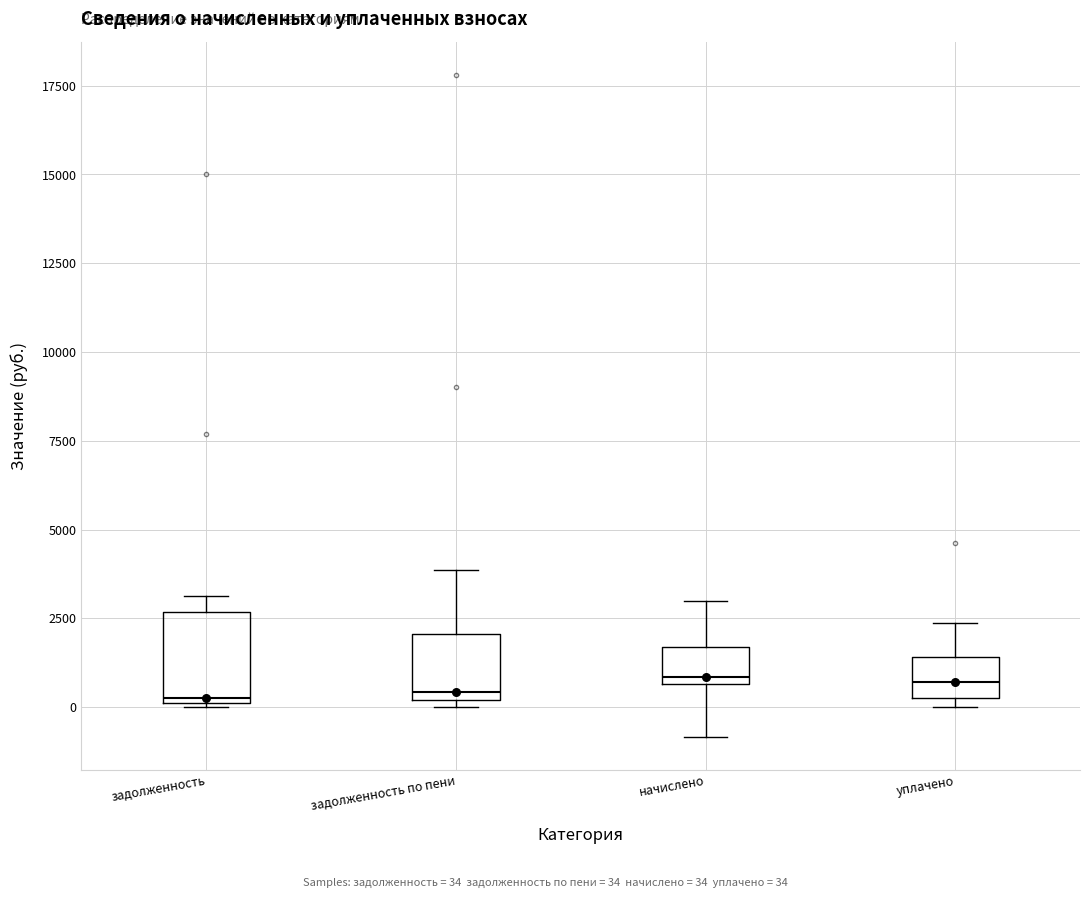

Reading left to right, read every box against the y-axis: the position of its median line, the range the box covers, and the ends of its whiskers. The values are not printed on the chart, so give them approximately, as read against the axis.

задолженность: median 500, box 0 to 2500, whiskers 0 to 3000
задолженность по пени: median 500, box 0 to 2000, whiskers 0 (just below the box's lower edge) to 4000
начислено: median 1000, box 500 to 1500, whiskers -1000 to 3000
уплачено: median 500 (inside the box), box 500 to 1500, whiskers 0 to 2500